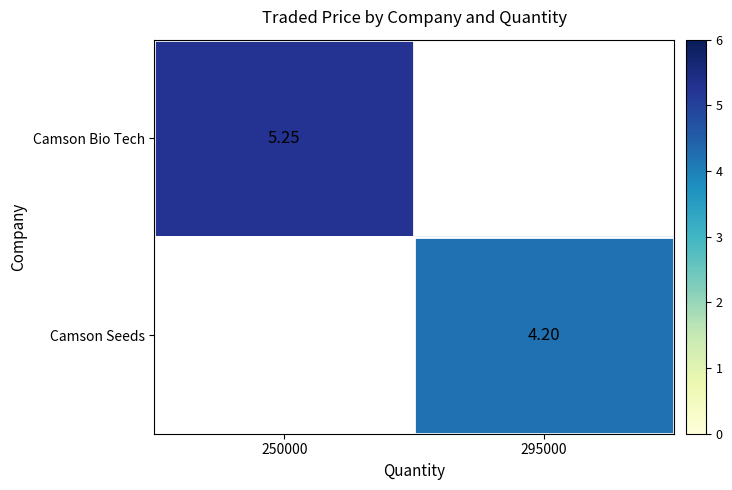

Is it true that Camson Seeds equals 7.0 at 295000?

False